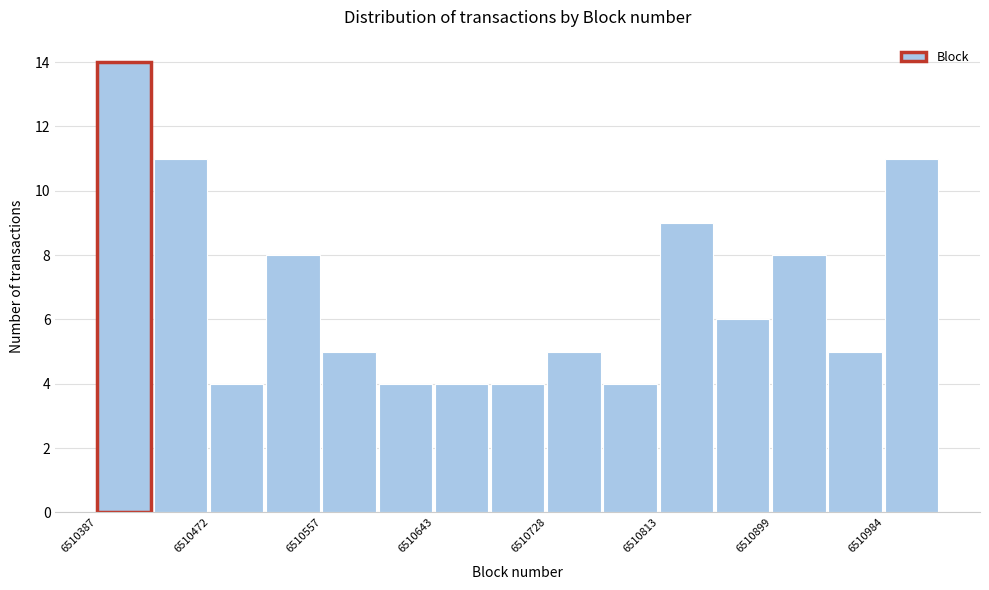

Reading left to right, list every bar in this chart as the range it spans on the x-axis followed by its height. Neither the bar edges nor the heights are printed on the chart, so give them approximately, as read against the axes.

6510390 to 6510430: 14
6510430 to 6510470: 11
6510470 to 6510520: 4
6510520 to 6510560: 8
6510560 to 6510600: 5
6510600 to 6510640: 4
6510640 to 6510690: 4
6510690 to 6510730: 4
6510730 to 6510770: 5
6510770 to 6510810: 4
6510810 to 6510860: 9
6510860 to 6510900: 6
6510900 to 6510940: 8
6510940 to 6510980: 5
6510980 to 6511030: 11